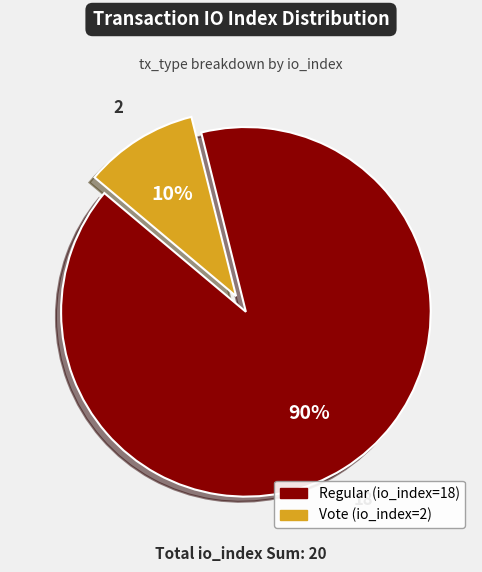

What percentage is the Vote (io_index=2) slice, to the nearest percent?

10%